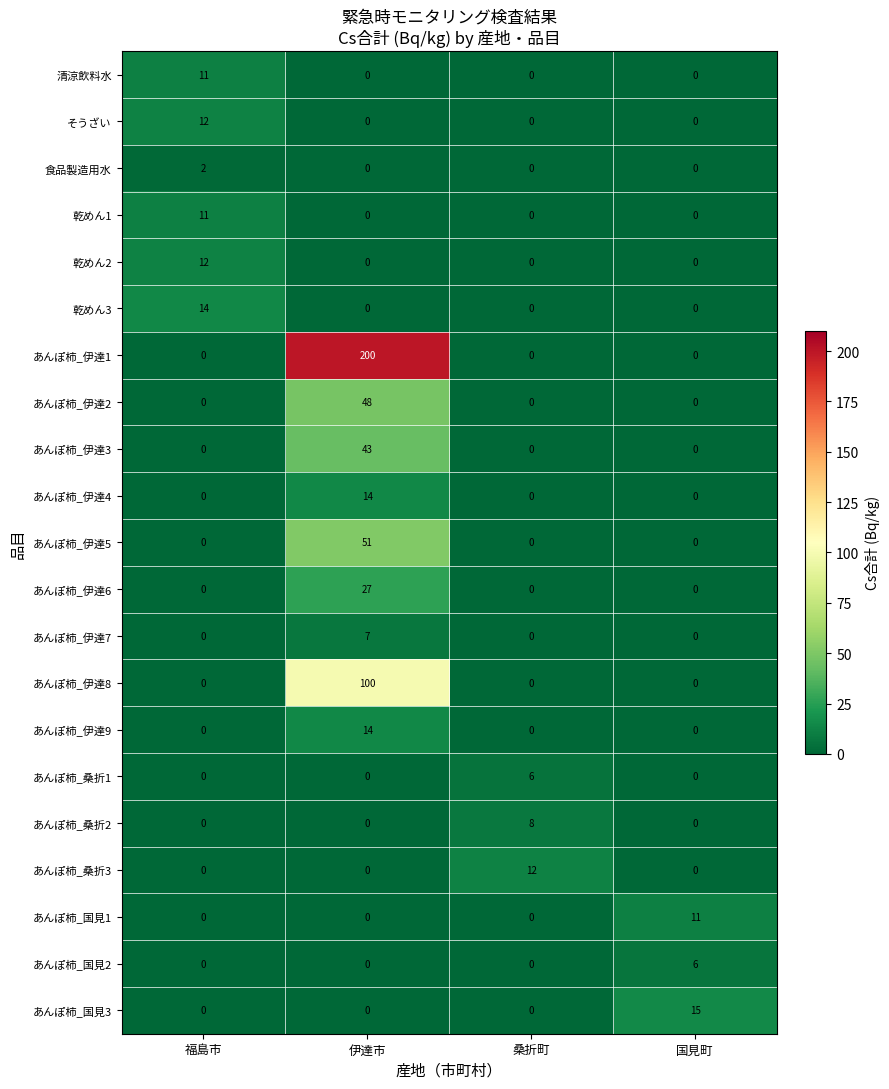

What is the difference between the maximum and minimum values in the あんぽ柿_伊達8 series?

100